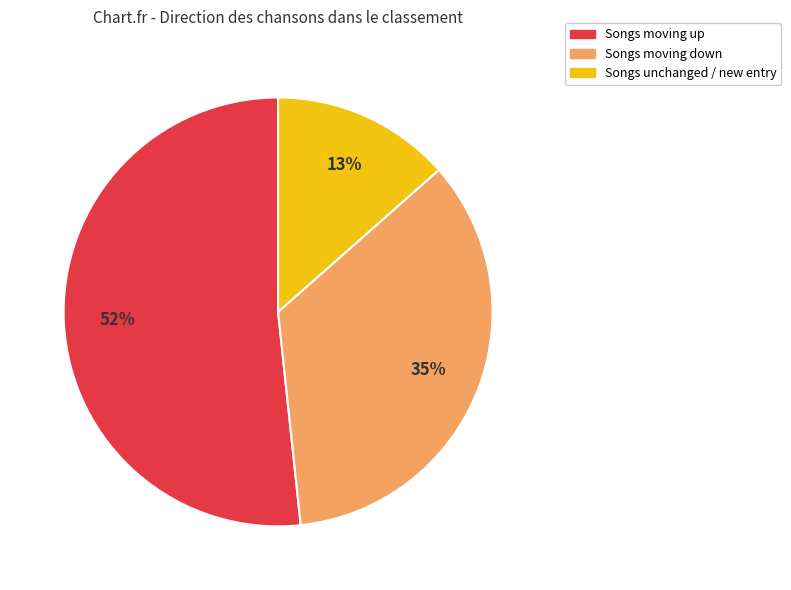

To the nearest percent, what is the average slice percentage?

33%